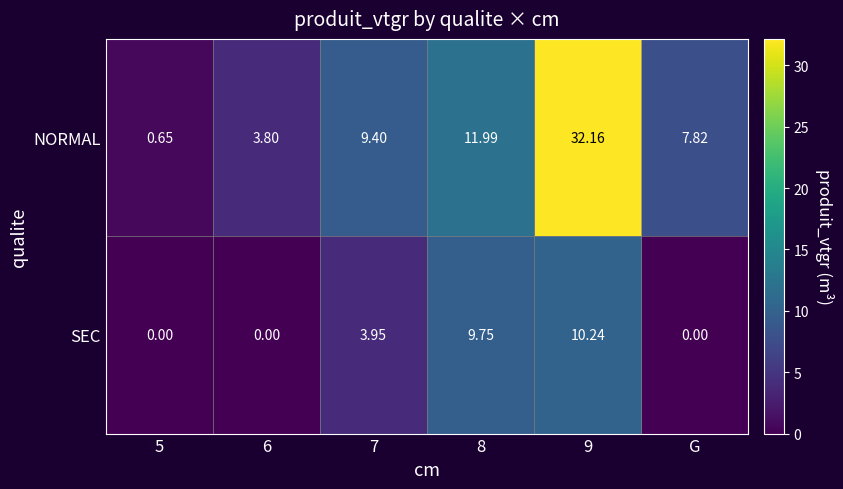

Which series changed the most between 5 and 8?

NORMAL